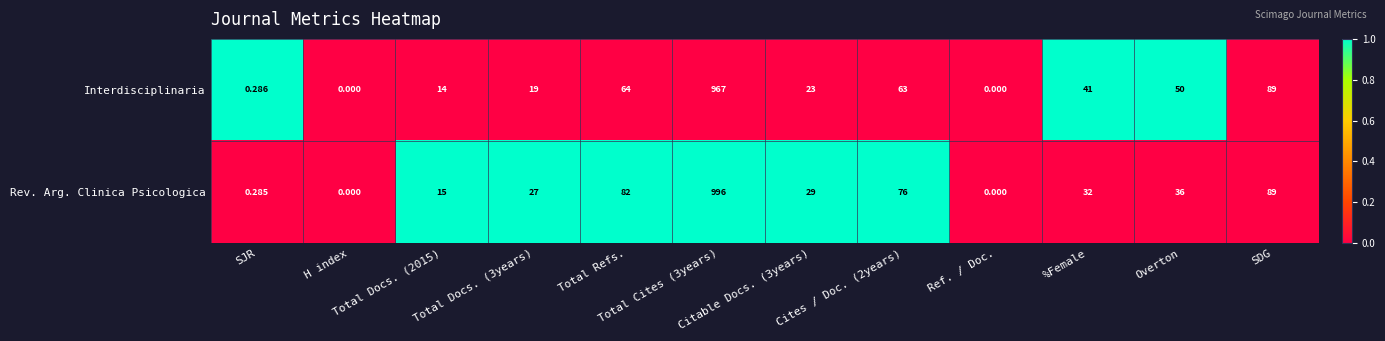

Which series has the widest spread of values?

Rev. Arg. Clinica Psicologica